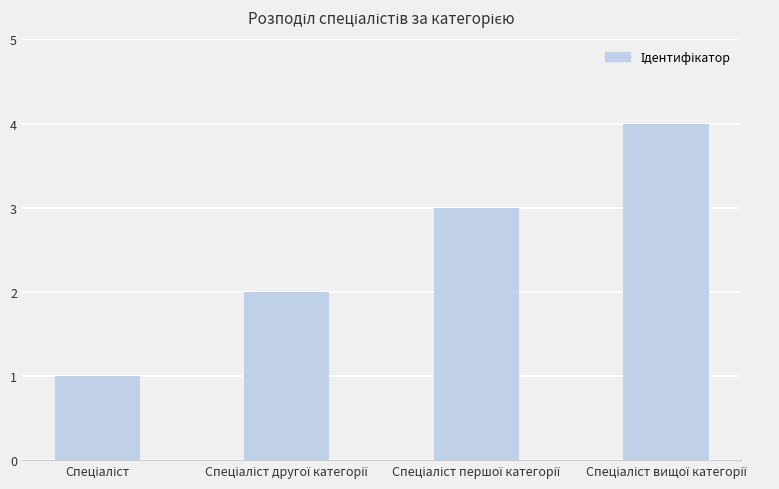

What is the value of the 1st bar from the left?

1